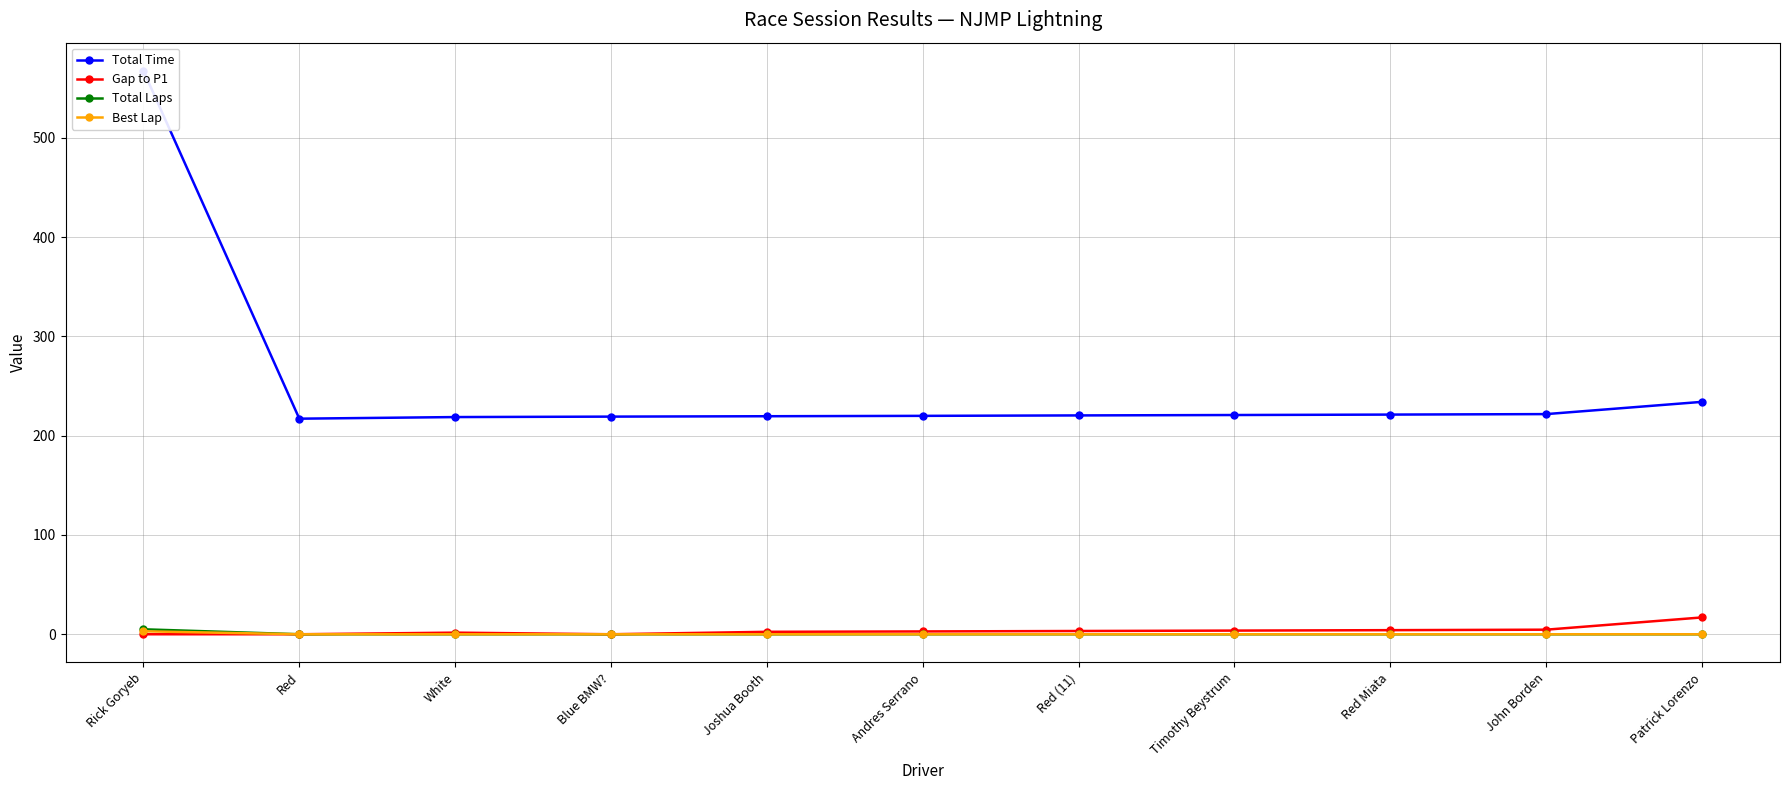

How many lines are shown in the chart?

4